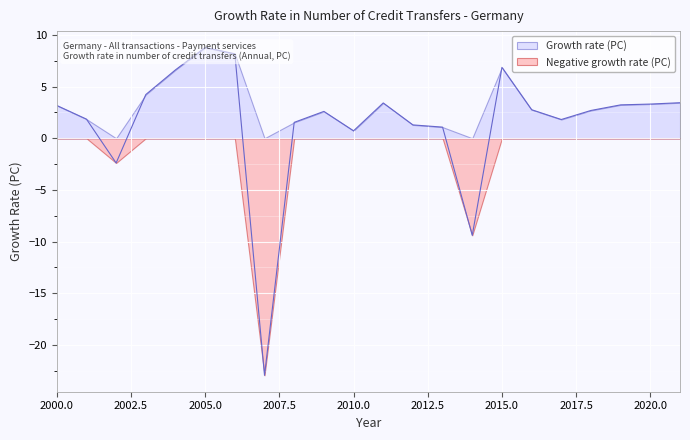

What is the ratio of the value at 2010 to the value at 2021?

0.2